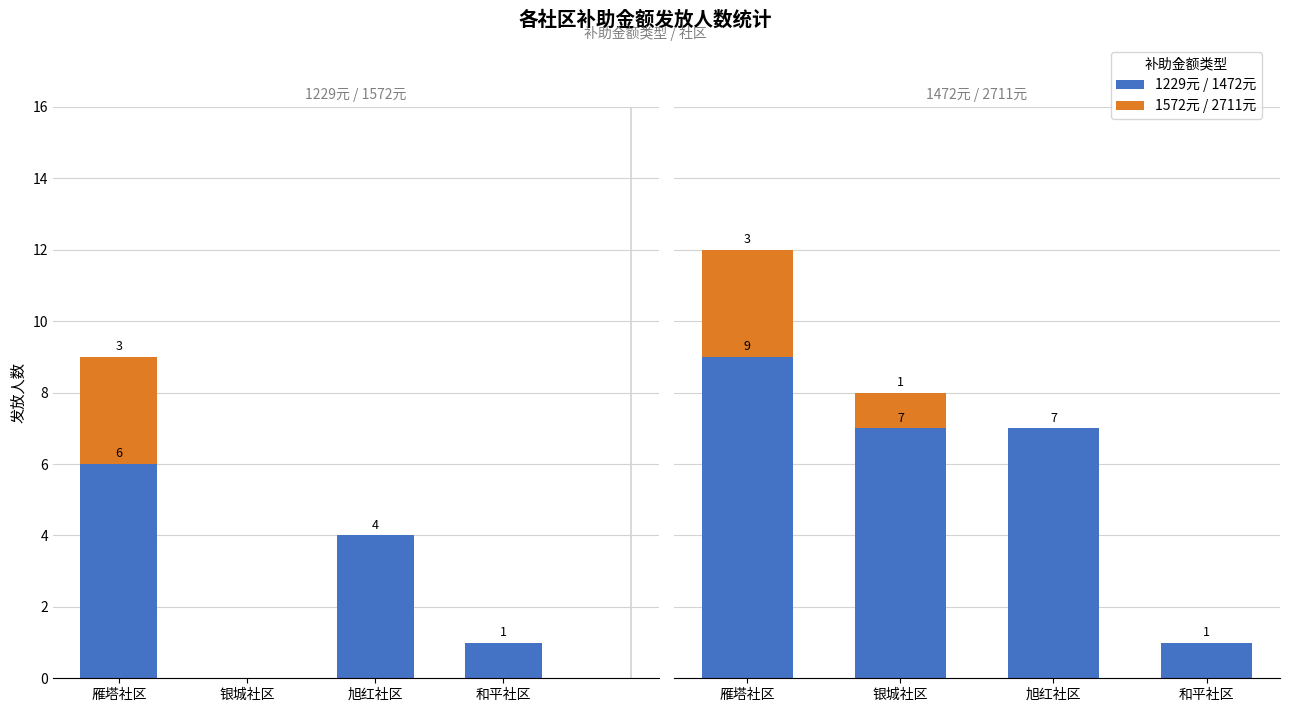

What is the average value of the 2711元 series?

1